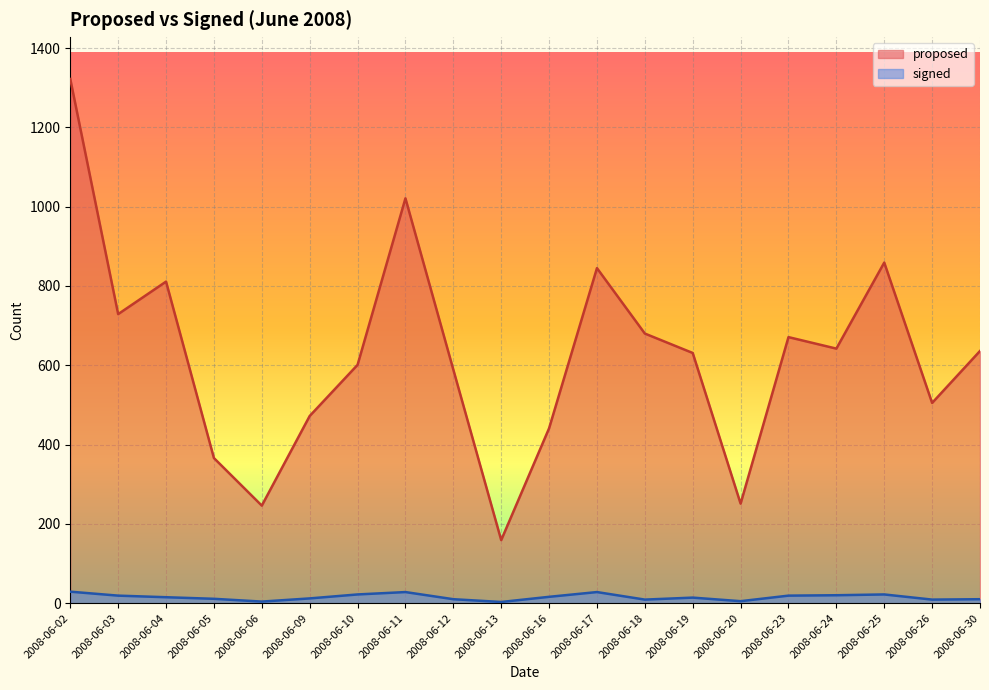

Count the number of data series in this chart.

2